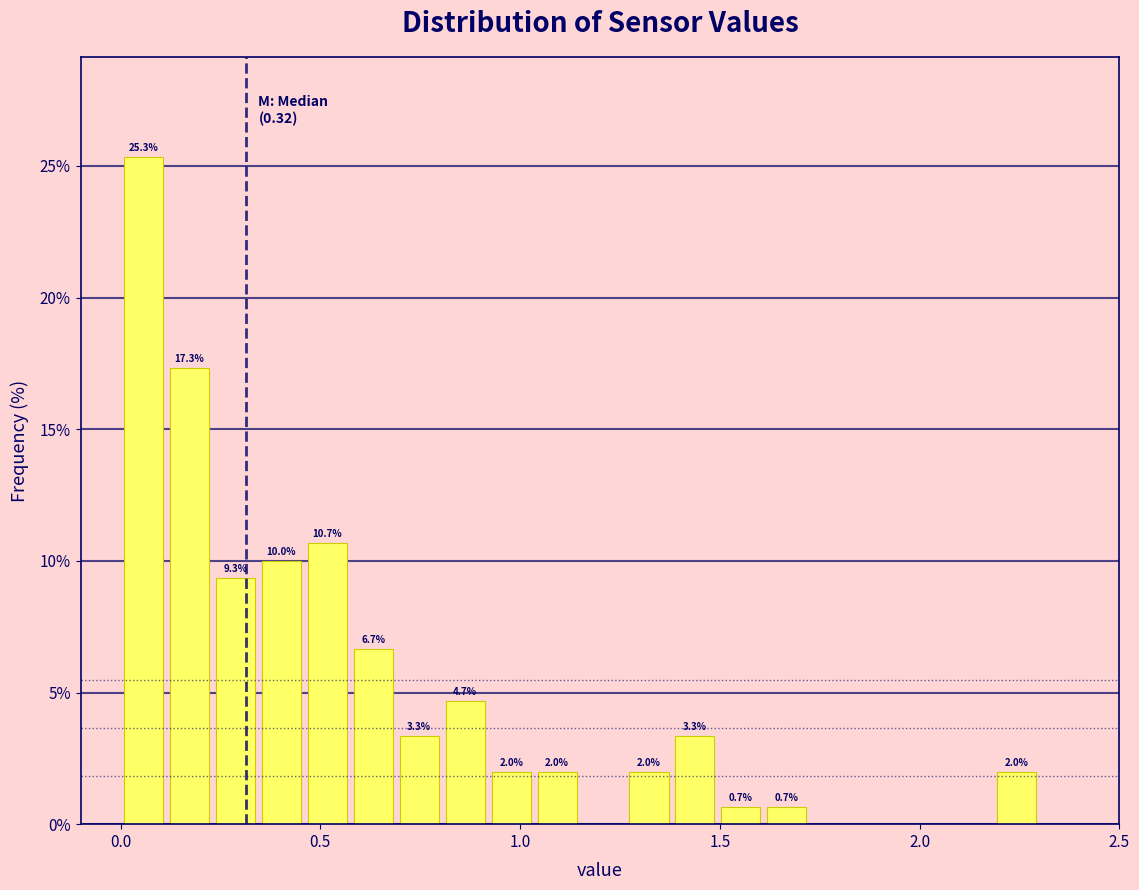

Around what value on the x-axis is the tallest bar? Give the approximate position of its centre, as read against the axis.

0.05